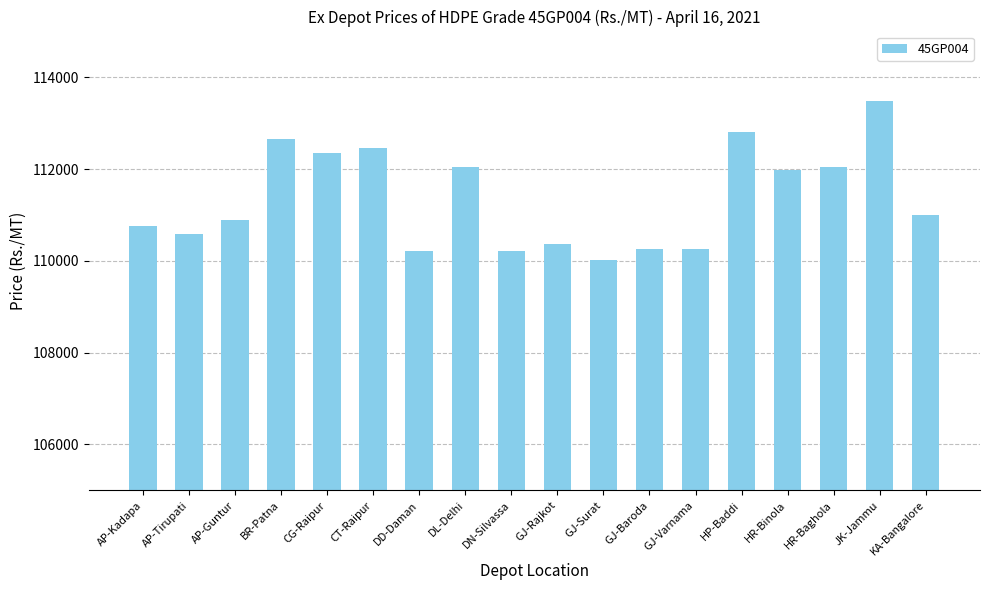

What value does the data have at JK-Jammu?

113490